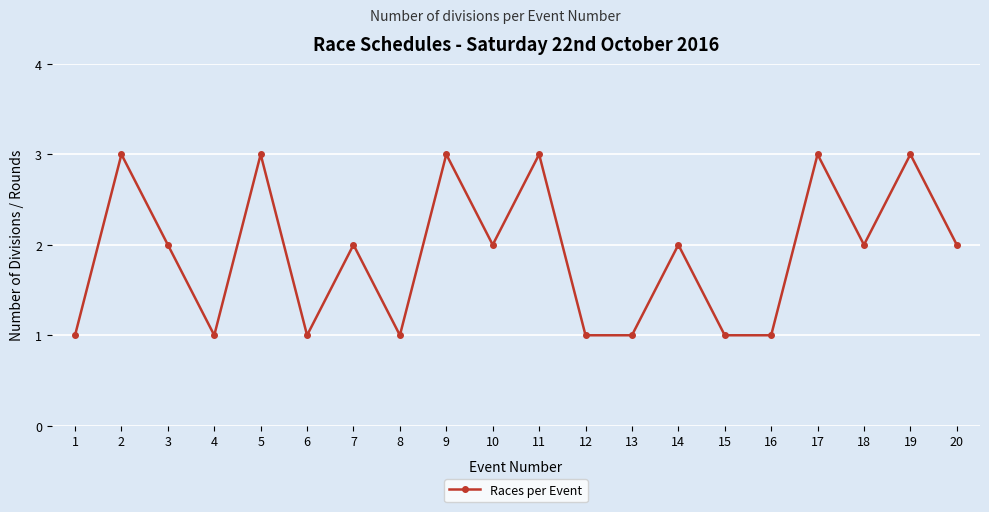

Where is the first local maximum?

2